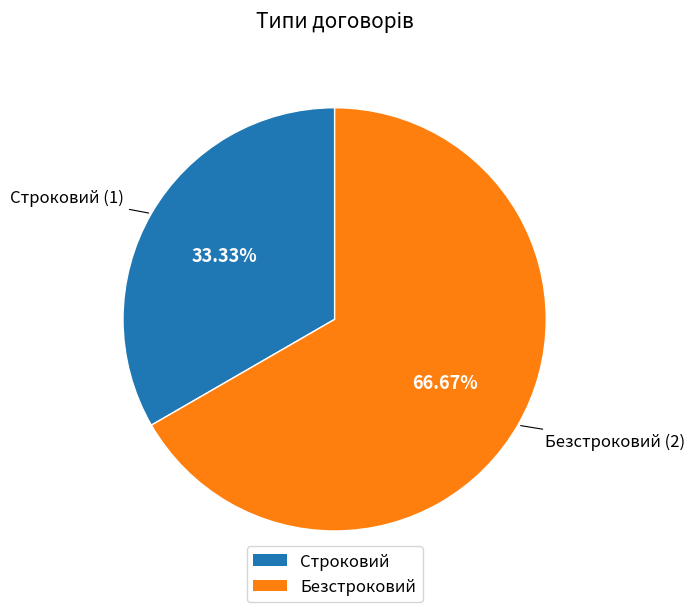

Does Безстроковий account for over 50% of the chart?

Yes